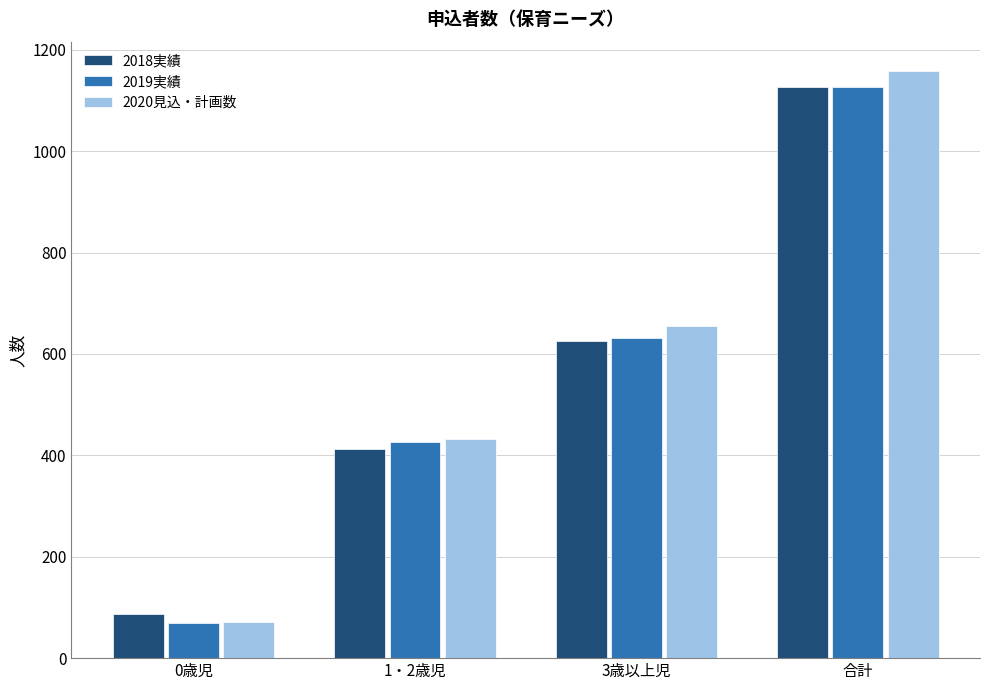

What is the approximate value of 2019実績 at 合計, to the nearest 100?

1100